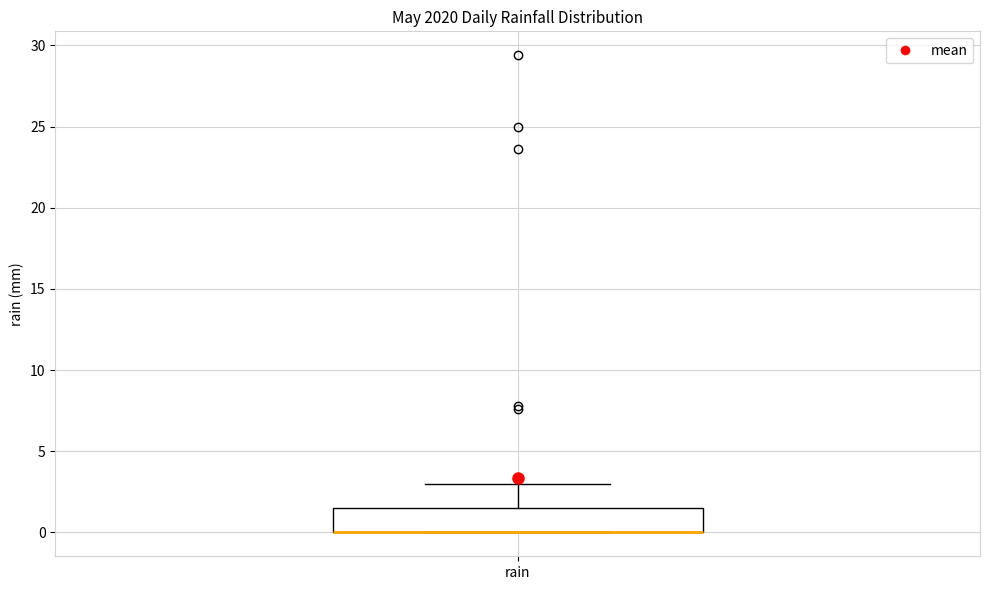

Transcribe this box plot: give where the median line is, the range the box spans, and where the two whiskers end, as read against the y-axis. The values are not printed on the chart, so give them approximately, as read against the axis.

median 0.0 (drawn on the box's lower edge), box 0.0 to 1.5, whiskers 0.0 to 3.0